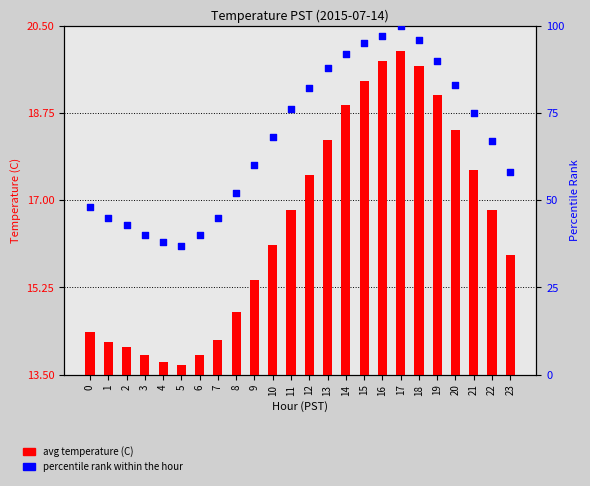

At how many categories does at least one series exceed 76?

9